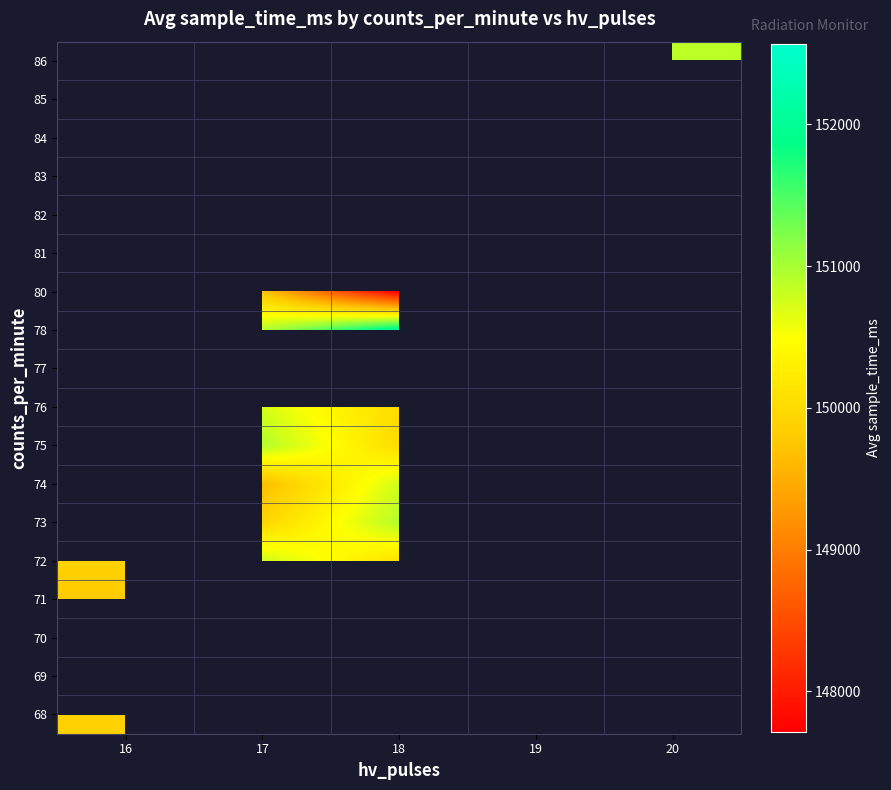

What is the greatest value displayed?

152570.0